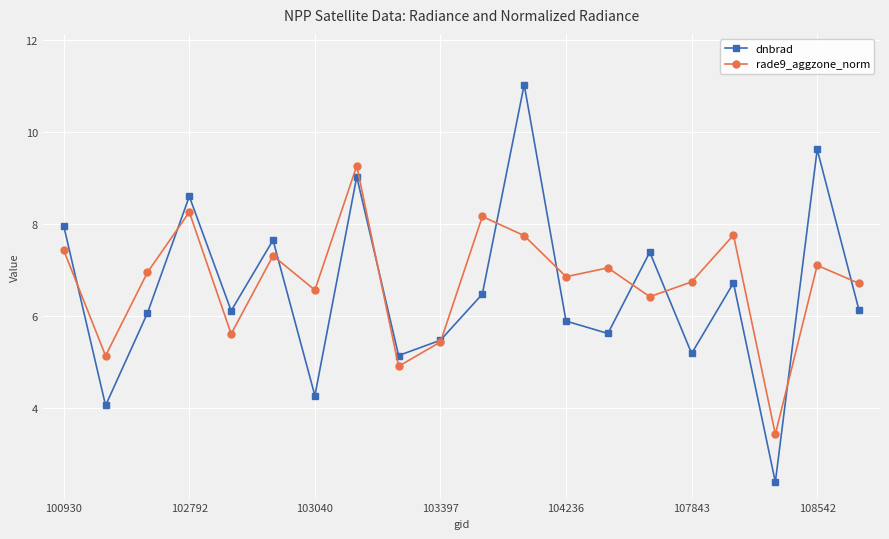

What is the value of the dnbrad point at the 2nd from the left?

4.1